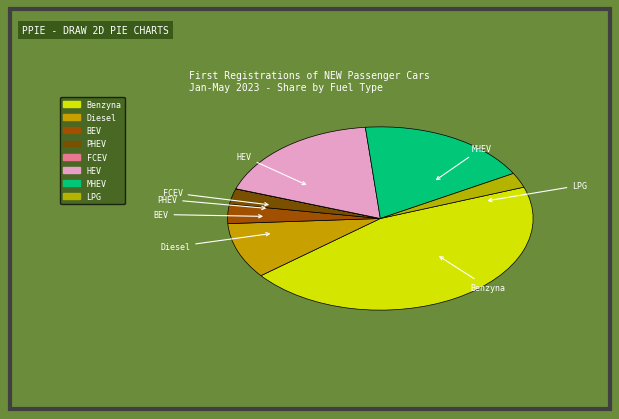

Does BEV account for over 50% of the chart?

No